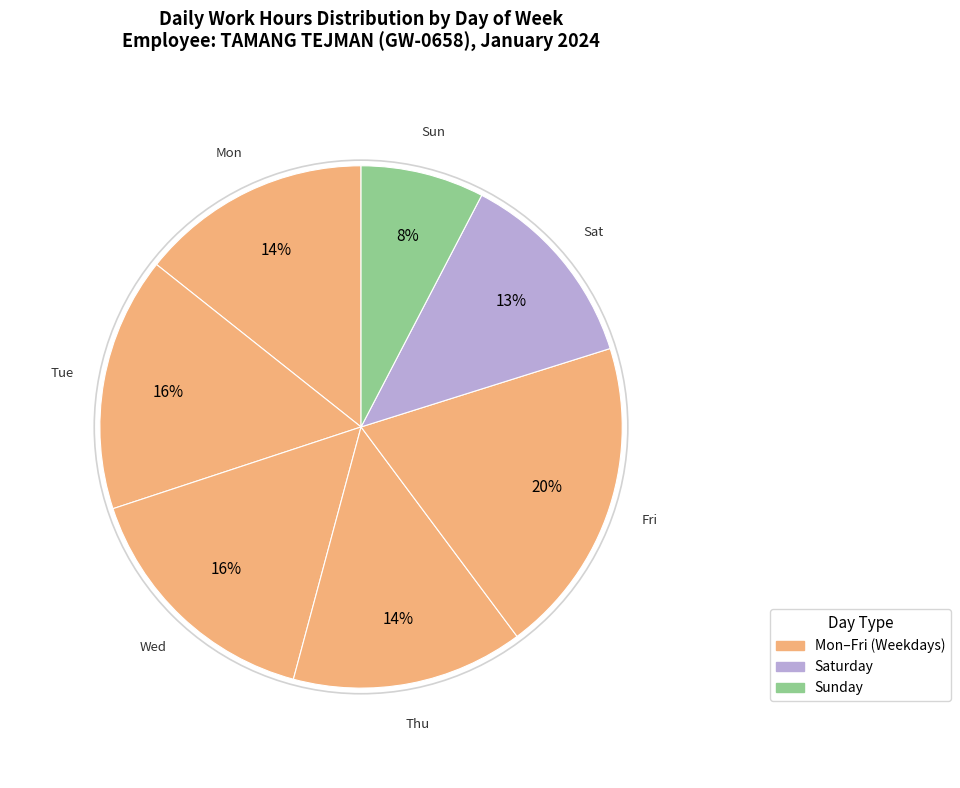

How many slices are in this pie chart?

7